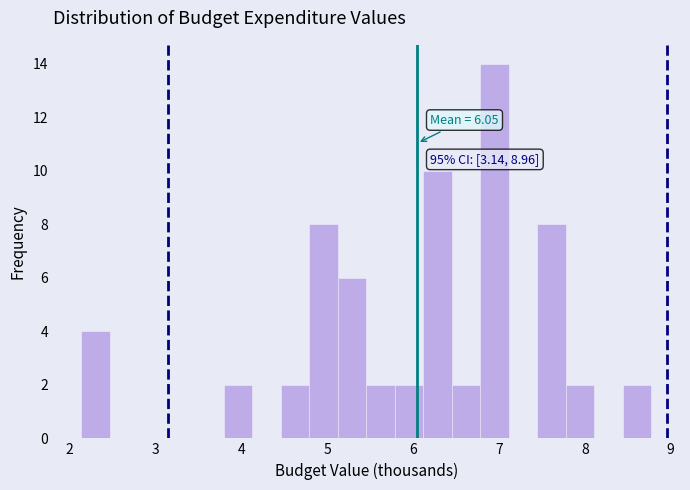

Around what value on the x-axis is the tallest bar? Give the approximate position of its centre, as read against the axis.

7.0